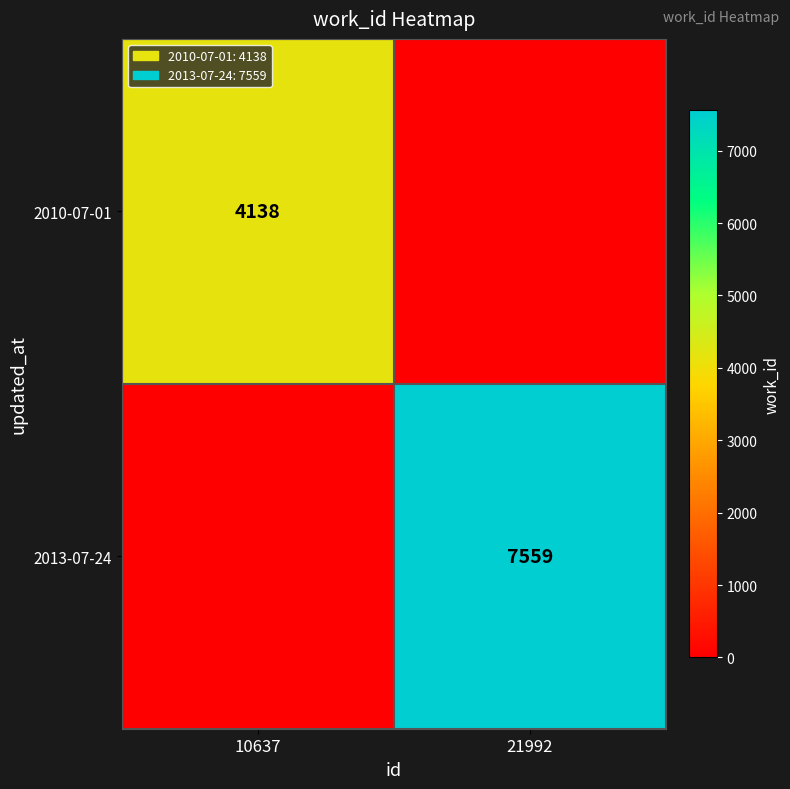

True or false: 2010-07-01 has a value of 4138 at 10637.

True